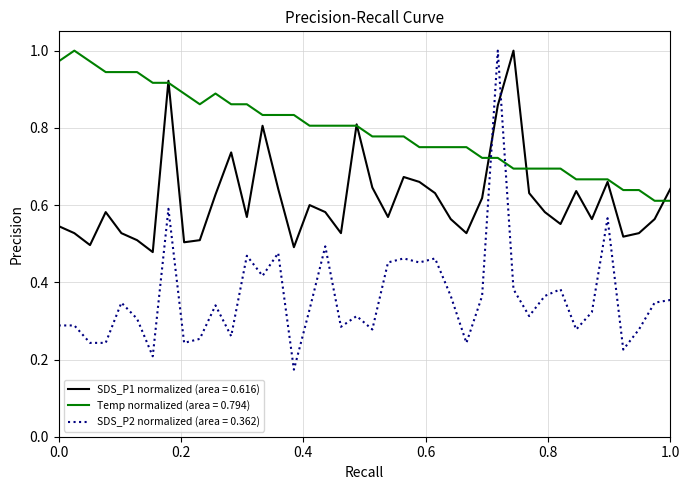

Does the chart have visible grid lines?

Yes